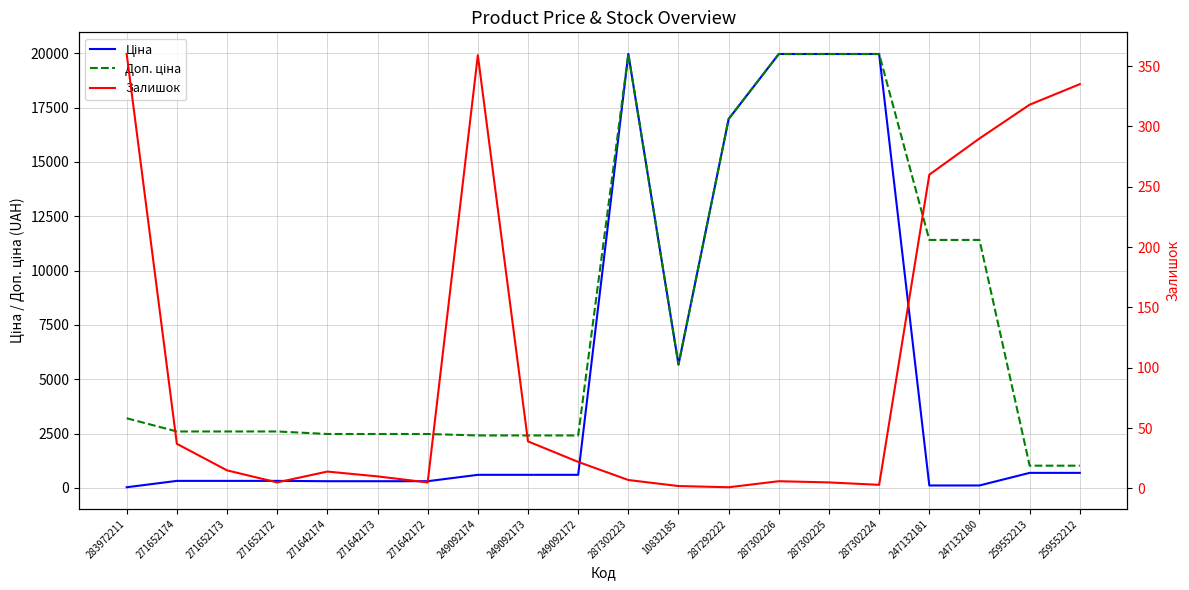

What is the spread (max minus min) of values at 287302226?

19958.2